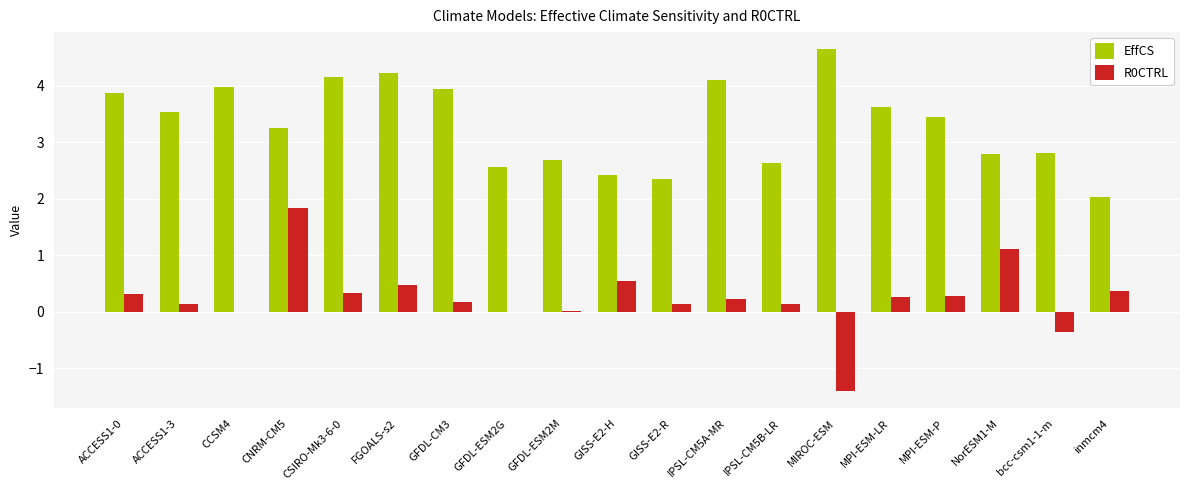

The EffCS series shows 6.0 at CSIRO-Mk3-6-0. True or false?

False